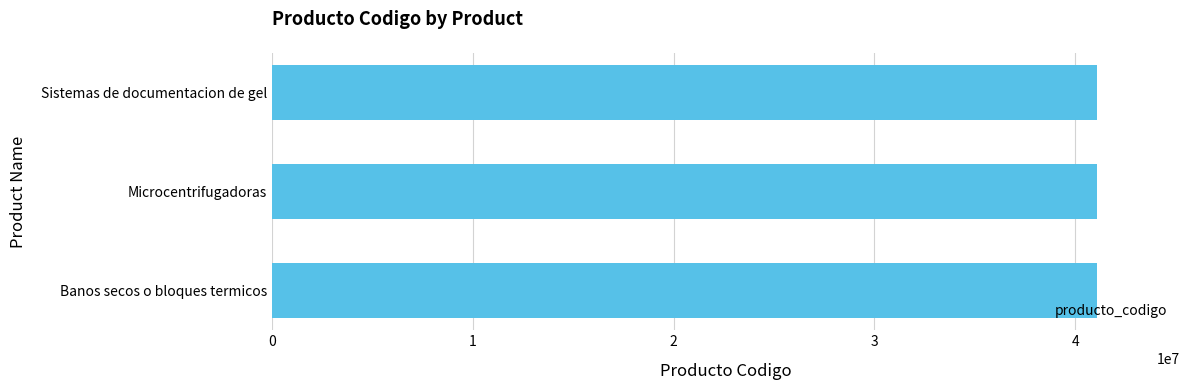

How many data points does each series have?

3